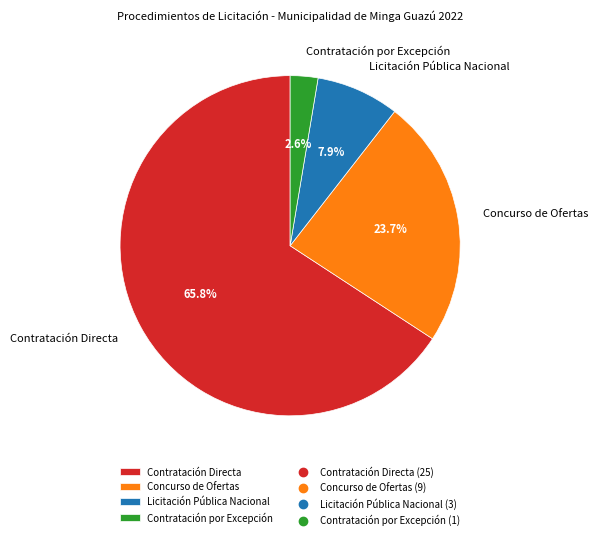

Does Concurso de Ofertas account for over 50% of the chart?

No